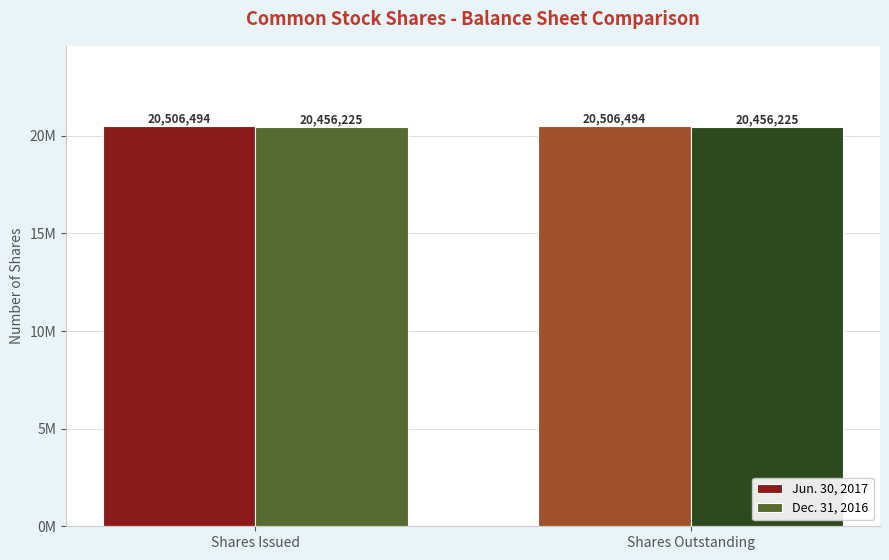

True or false: Dec. 31, 2016 has a value of 33061354 at Shares Outstanding.

False